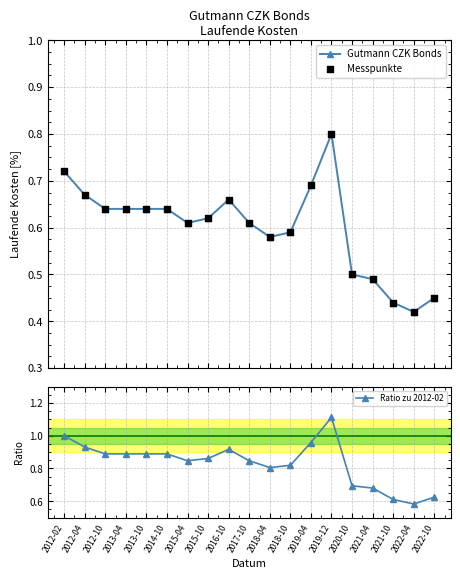

Which series has the largest Y range (max minus min)?

Ratio zu 2012-02